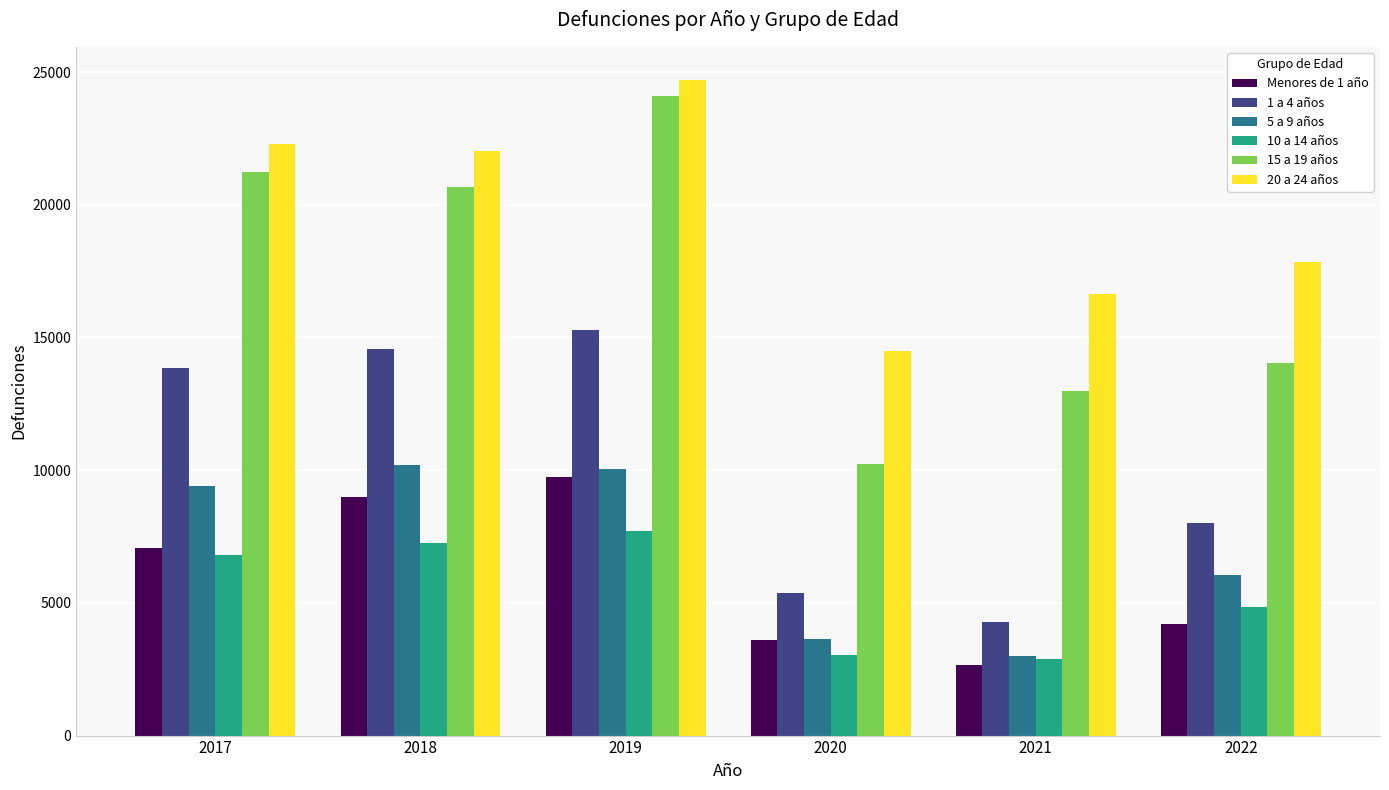

What is the maximum value shown in the chart?

24715